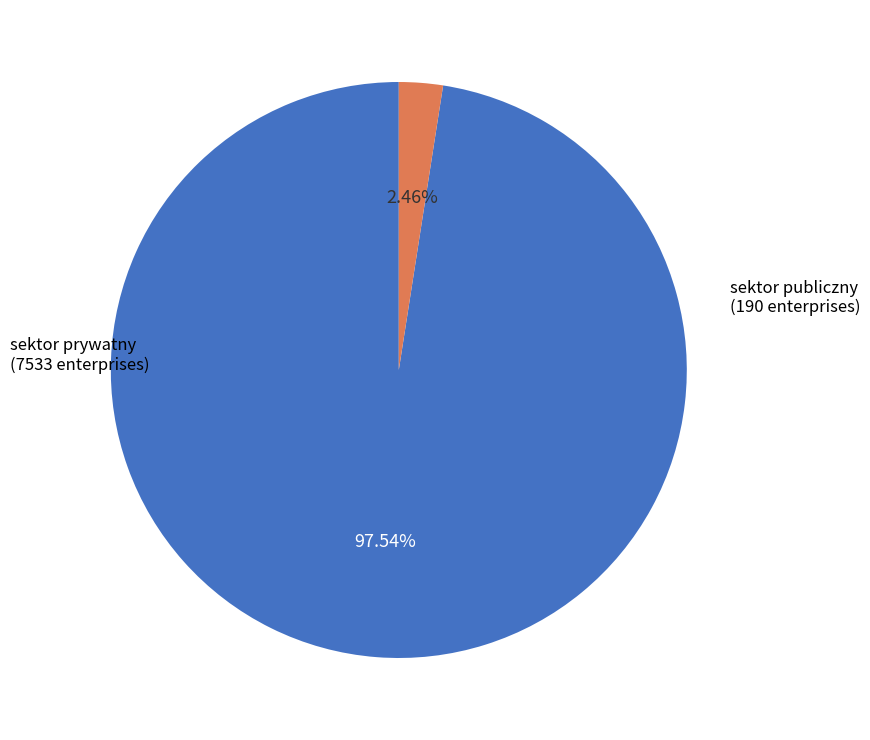

Does any single category account for the majority?

Yes